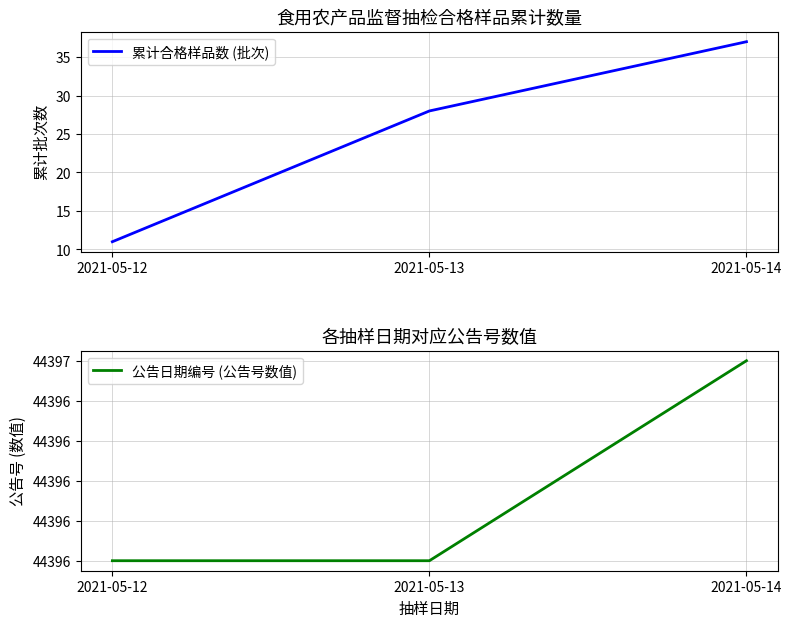

Where is 累计合格样品数 (批次) nearest to the value 24?

2021-05-13